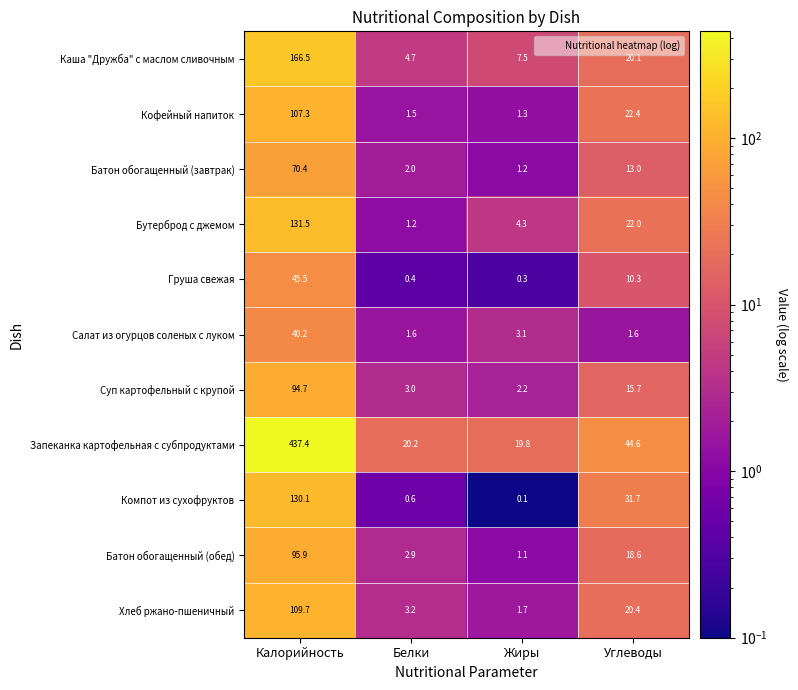

Count the number of categories in the chart.

4